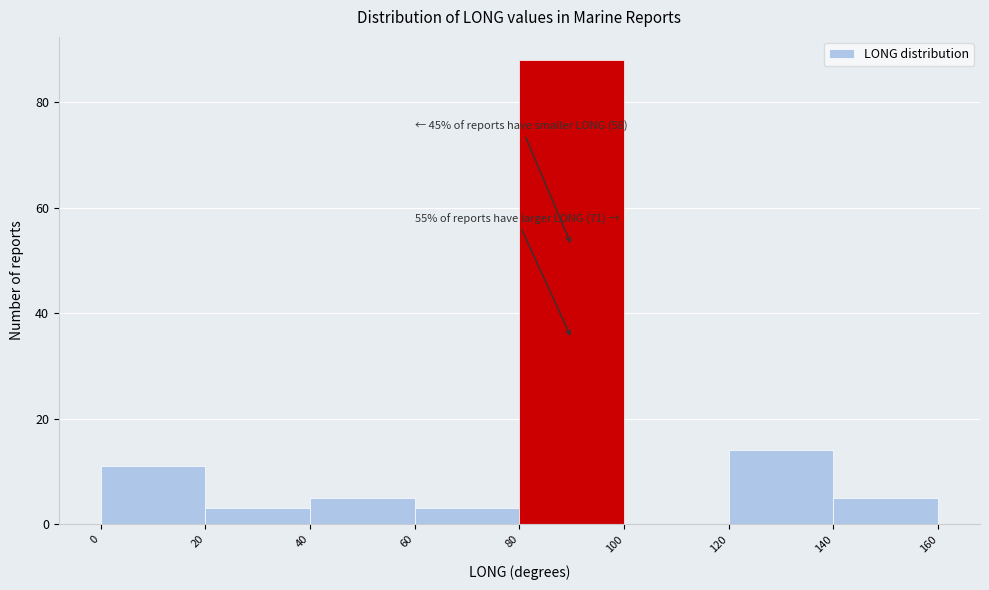

Over which range of the x-axis is the bar tallest?

80 to 100